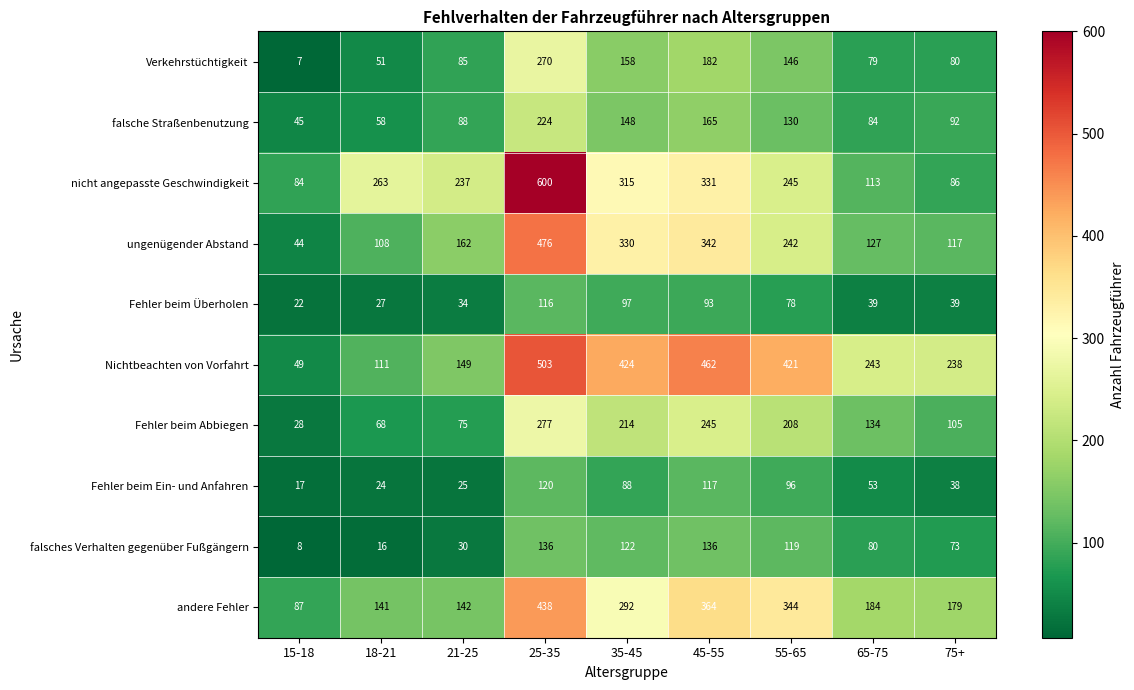

The value of Nichtbeachten von Vorfahrt at 45-55 is 659. True or false?

False